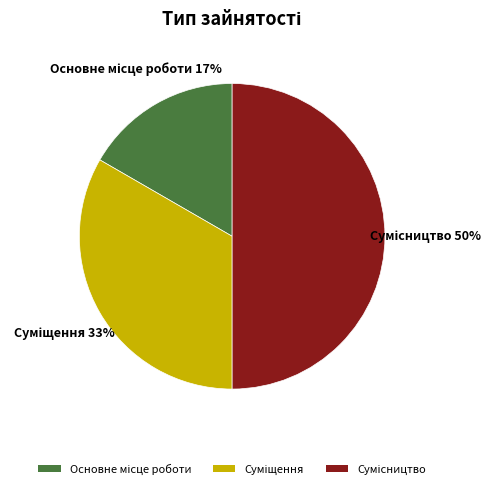

To the nearest percent, what is the difference between the largest and smallest slice percentages?

33%